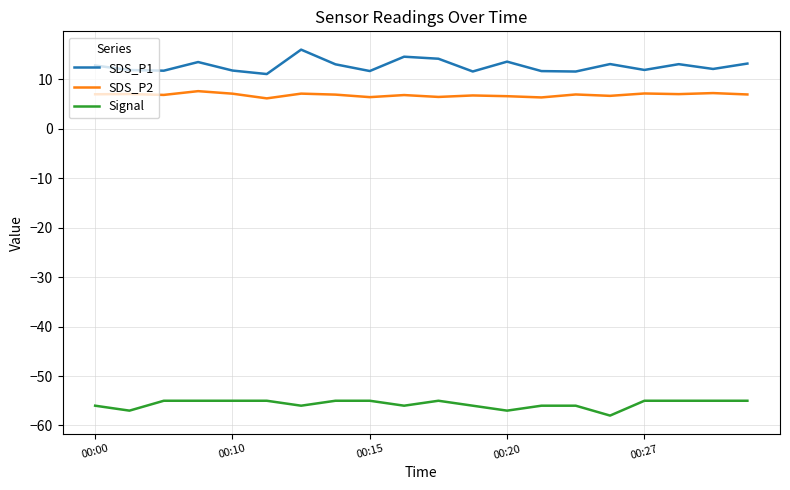

Does the chart have visible grid lines?

Yes